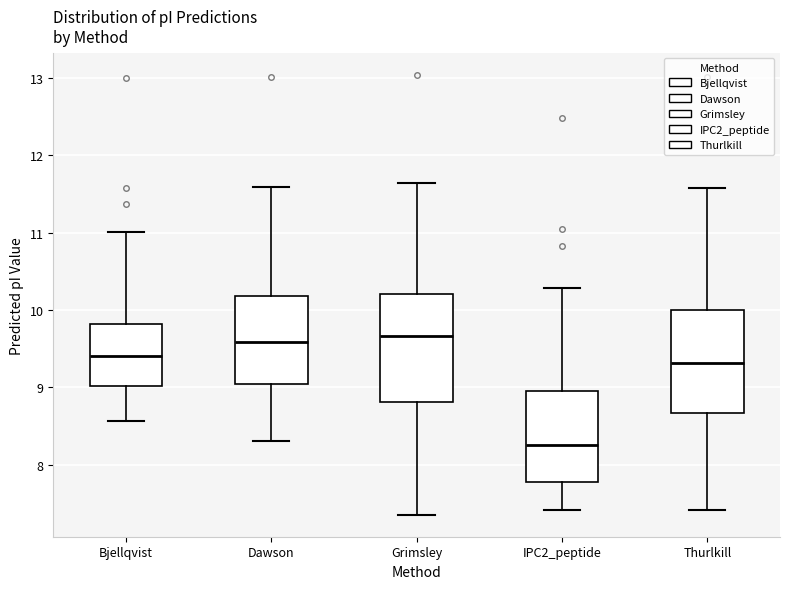

Which box has the lowest median line?

IPC2_peptide